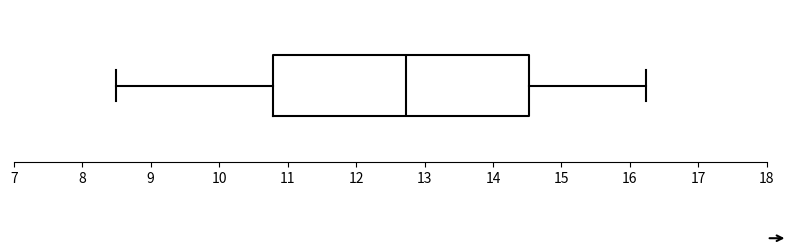

Read this box plot against the x-axis: the position of the median line, the range covered by the box, and the ends of both whiskers. The values are not printed on the chart, so give them approximately, as read against the axis.

median 12.7, box 10.8 to 14.5, whiskers 8.5 to 16.2